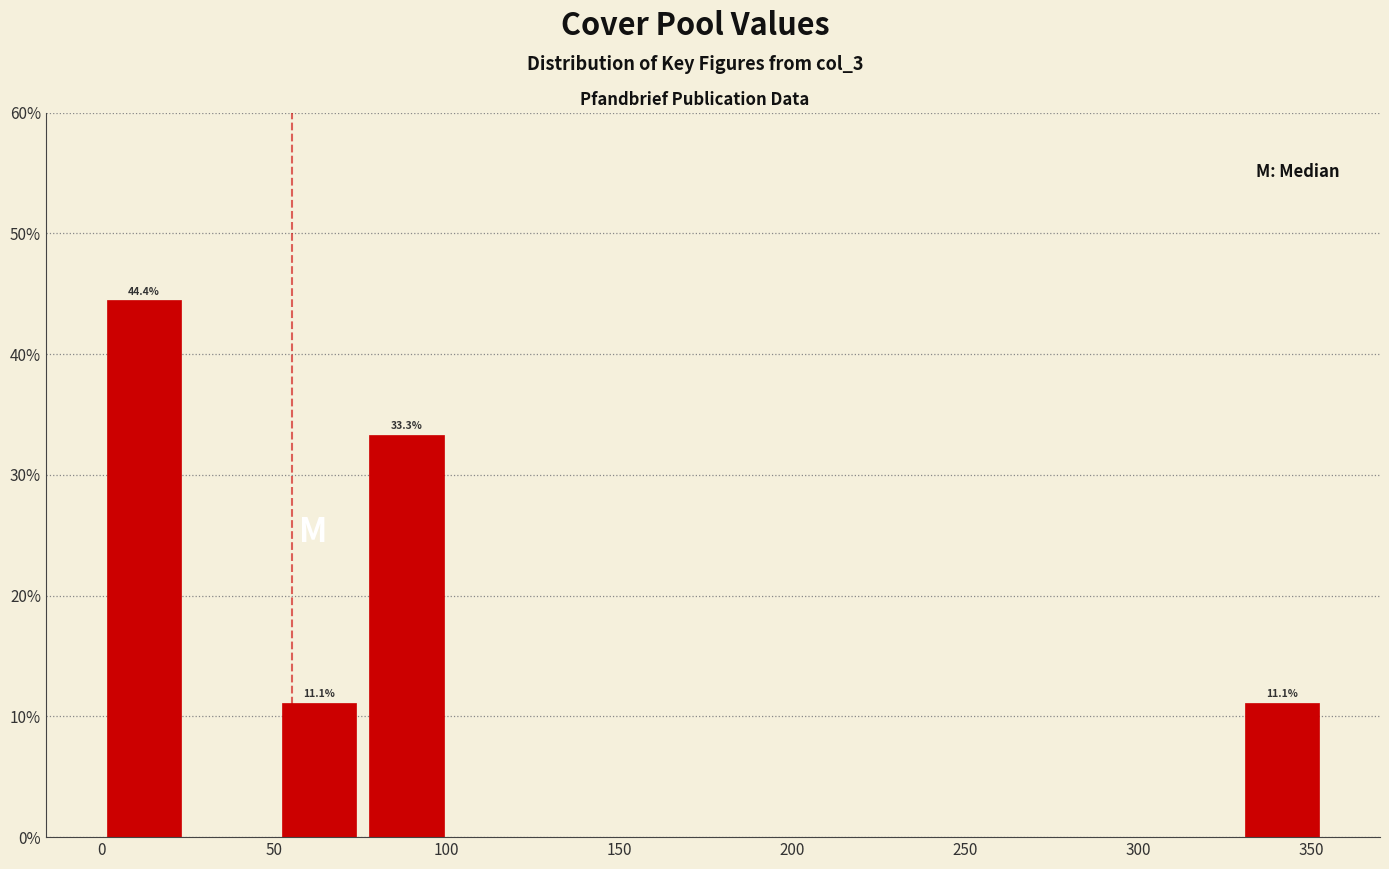

Which range on the x-axis has the tallest bar?

0 to 25